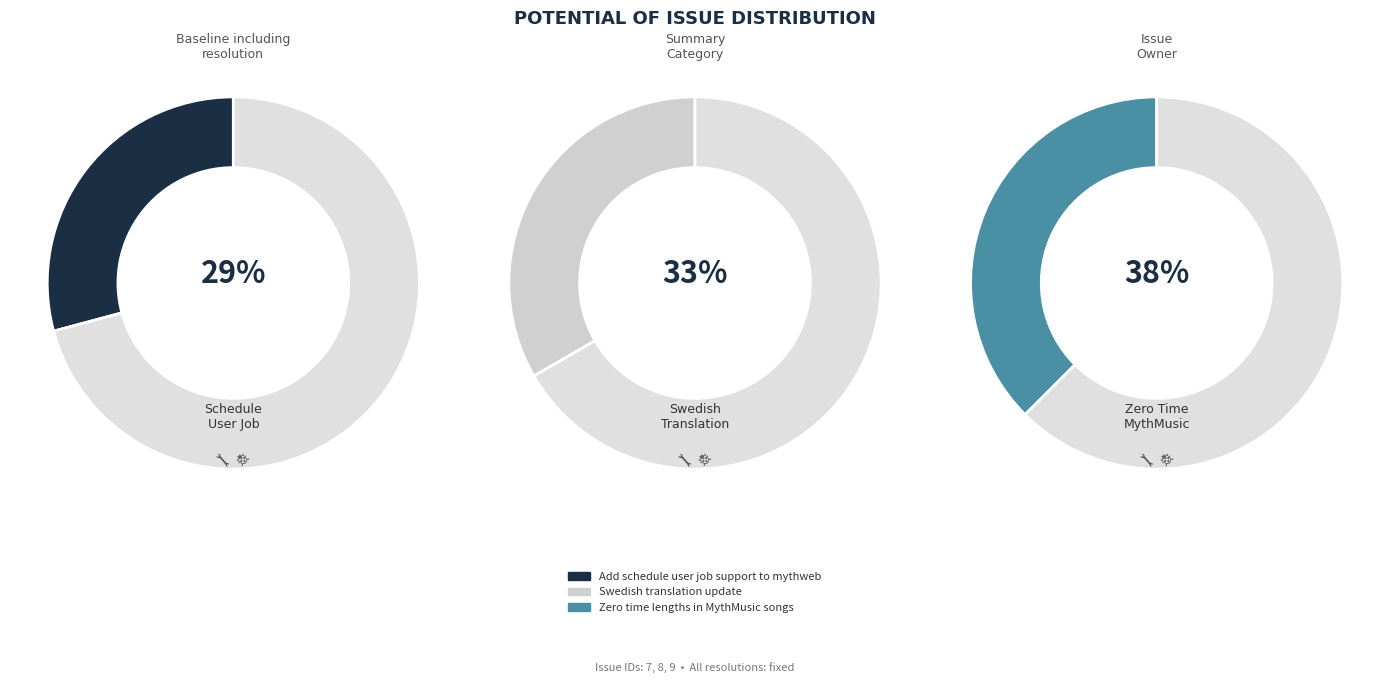

Is it true that Swedish translation update is 33% of the pie?

True